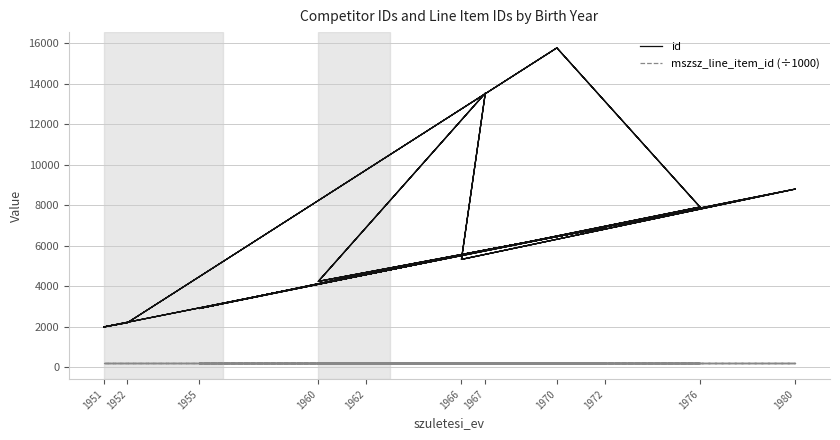

Between 12 and 27, which series saw the biggest shift?

id